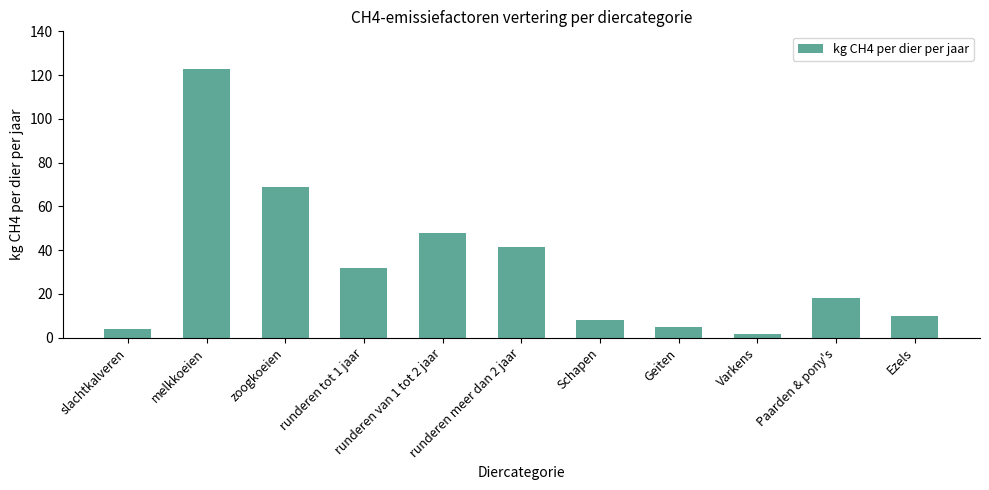

Which label corresponds to the largest value in the chart?

melkkoeien